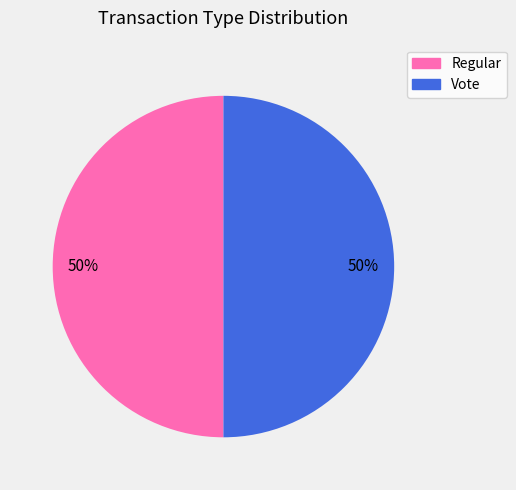

How many slices are in this pie chart?

2